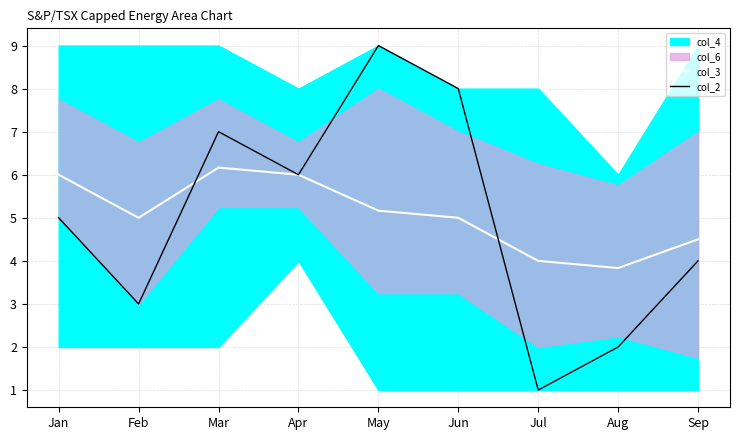

True or false: col_2 has a value of 8.9 at Apr.

False